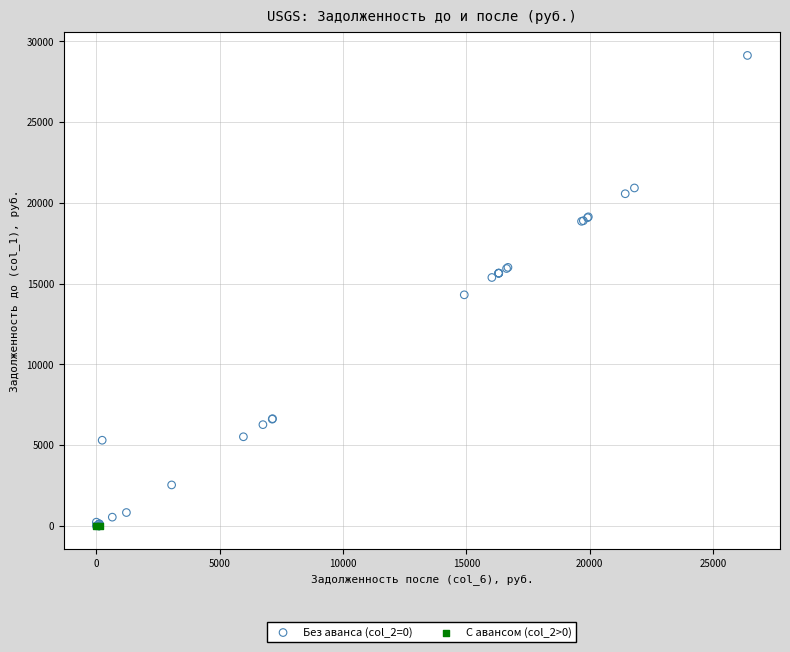

What are all the series names shown in the legend?

Без аванса (col_2=0), С авансом (col_2>0)